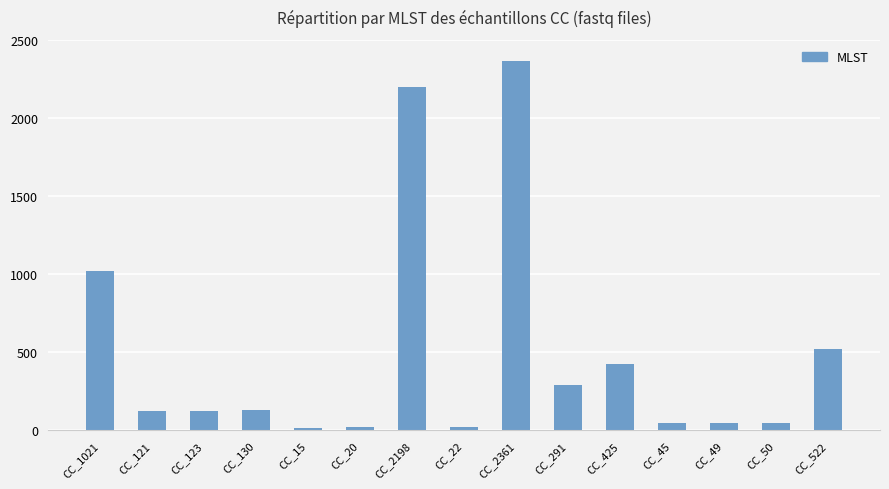

What is the average value?

493